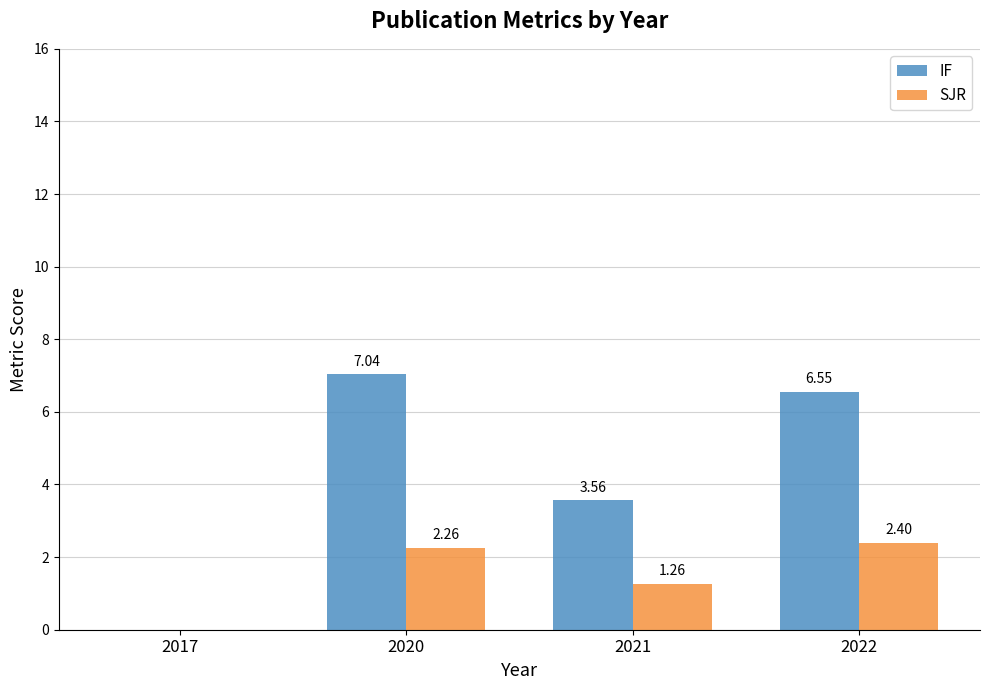

What is the total value across all series at 2022?

8.9